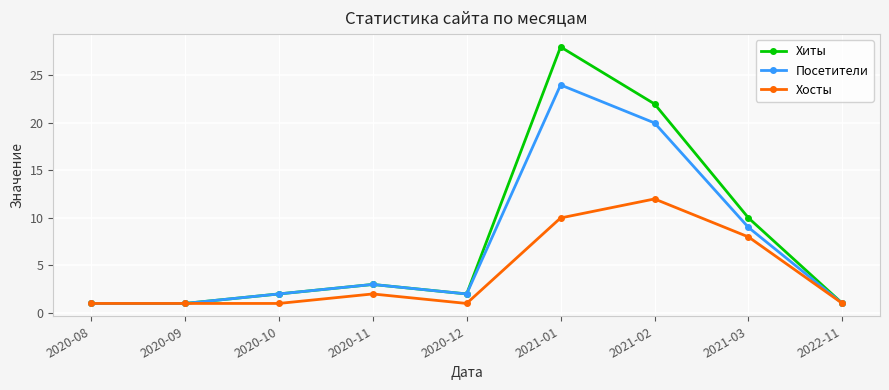

What is the minimum value shown in the chart?

1